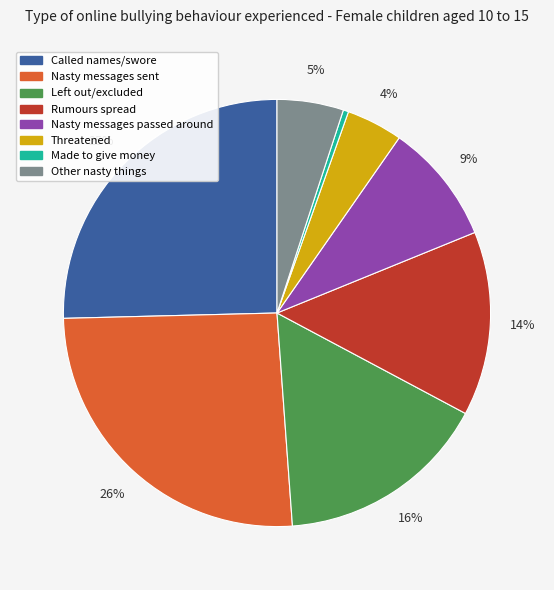

Is Nasty messages passed around the majority of the pie?

No